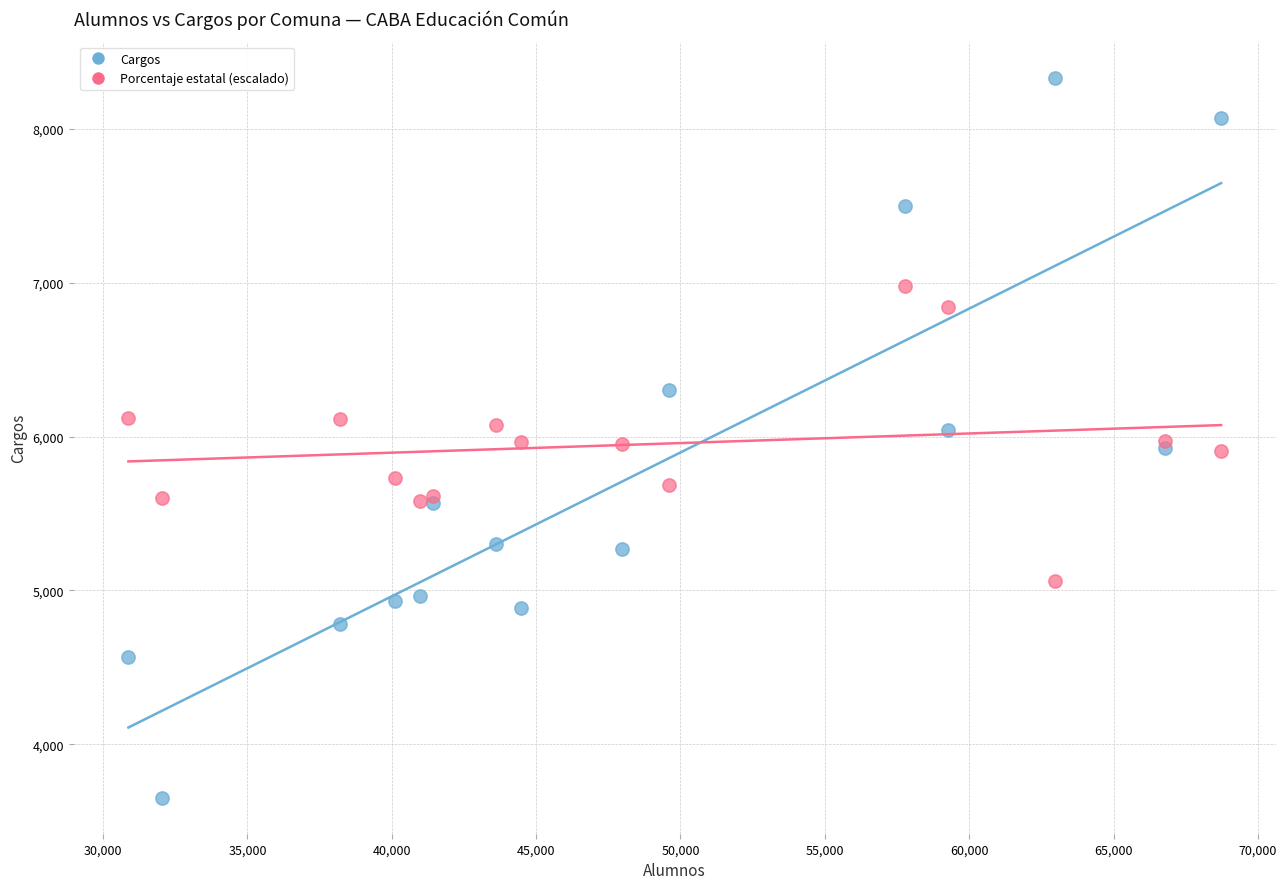

Which series contains the highest Y value?

Cargos